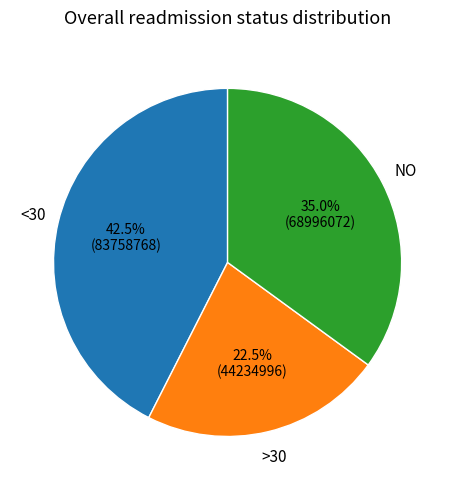

Which slice is the largest?

<30